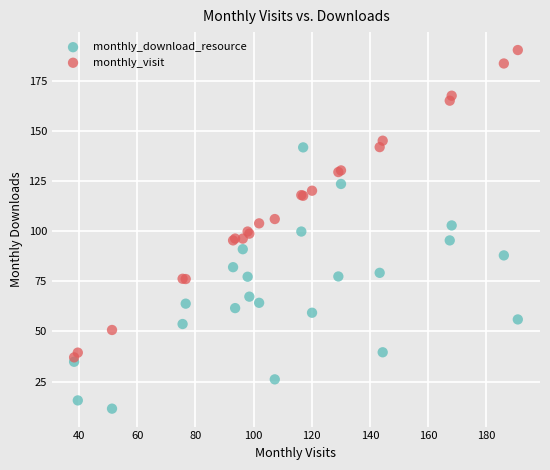

What are all the series names shown in the legend?

monthly_download_resource, monthly_visit